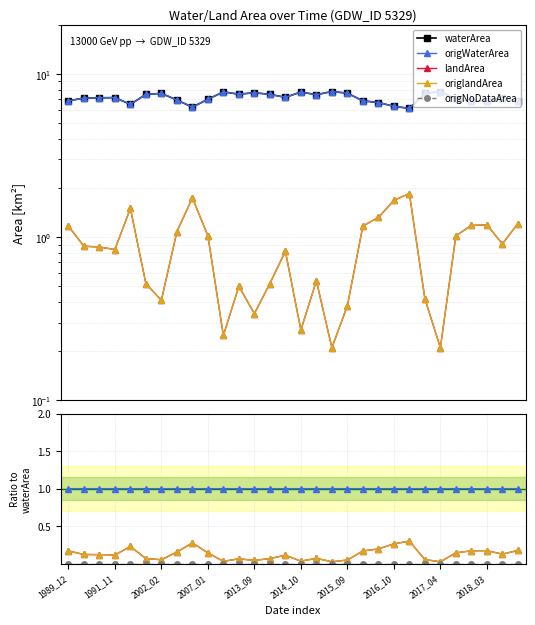

Which category has the lowest value across all series?

1989_12